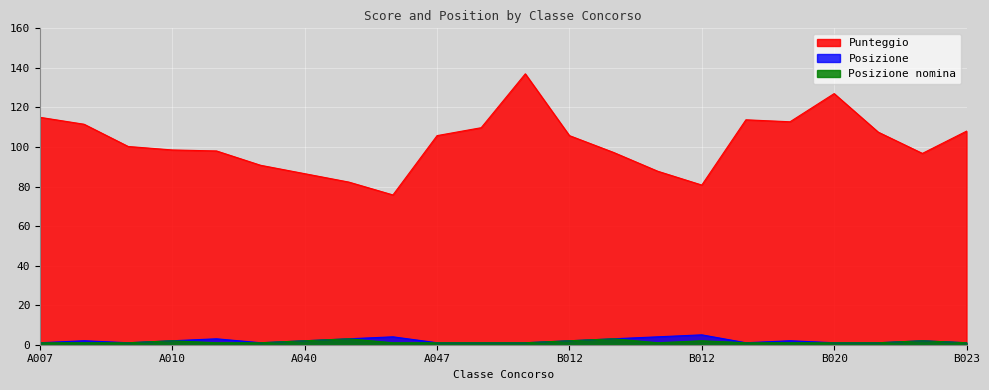

What is the highest value of the Posizione series?

5.0